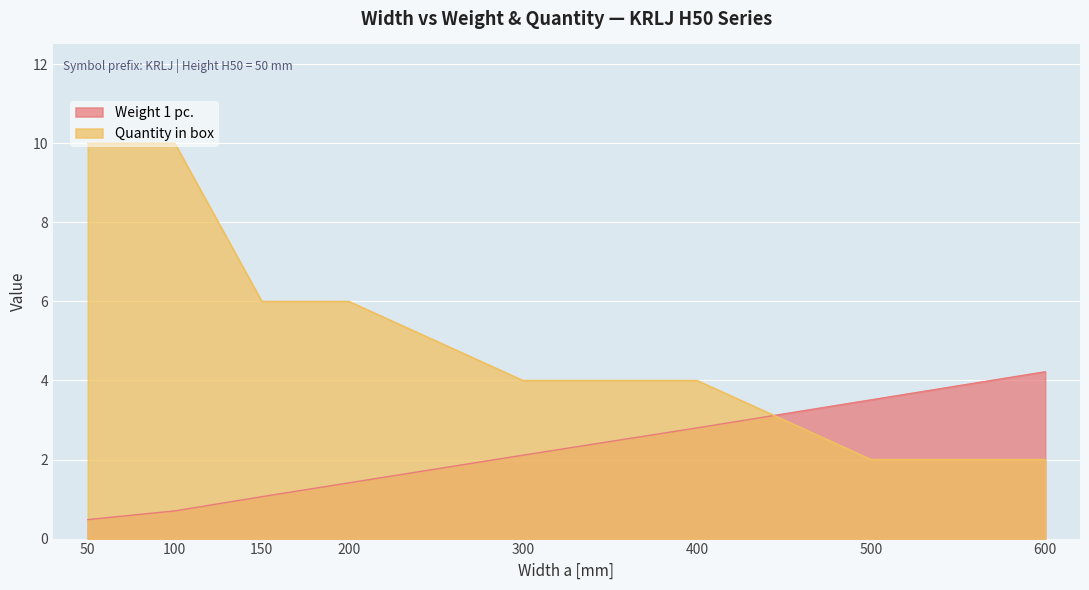

List the series in order of their overall mean, highest first.

Quantity in box, Weight 1 pc.